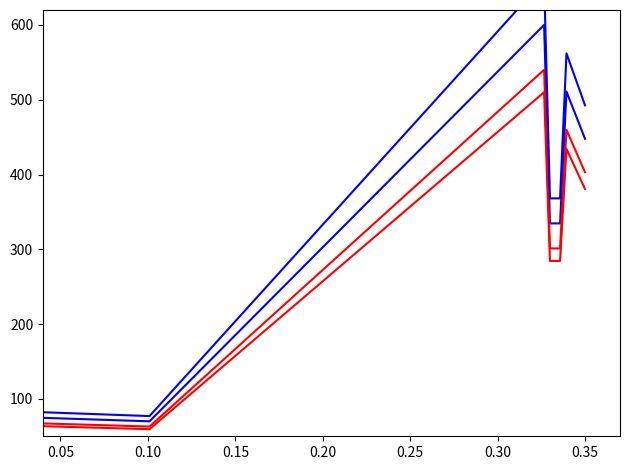

Which series has the largest total across all categories?

Total Retirement & Health Contribution (x1.1)